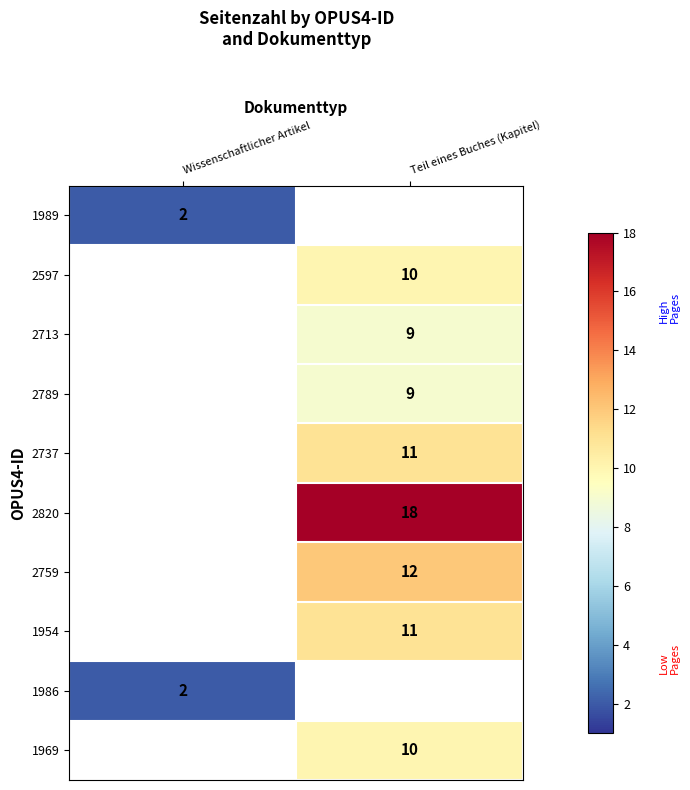

How many categories are shown in the chart?

2